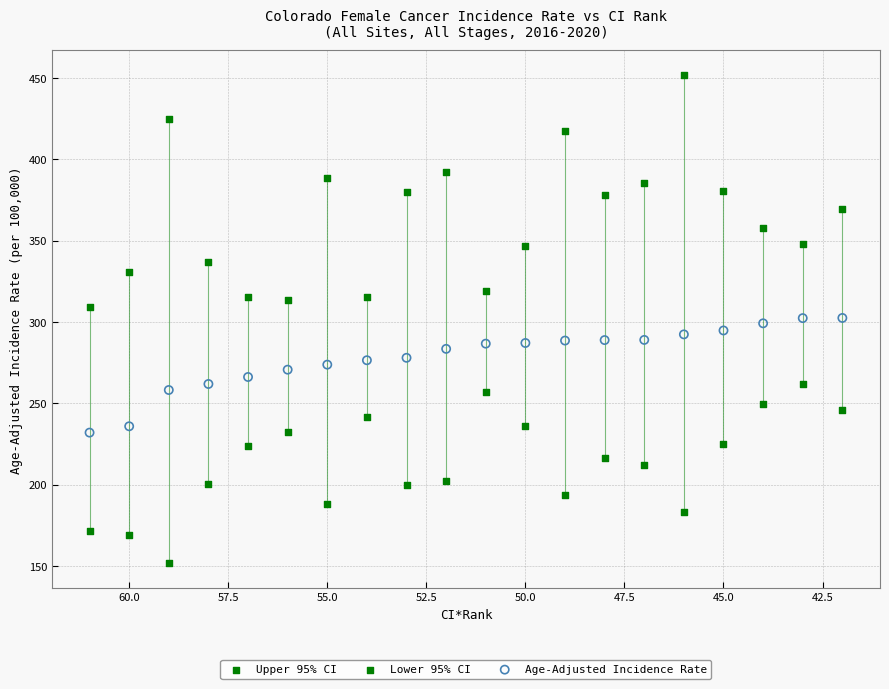

What is the X range (max minus min) for the scatter plot?

19.0